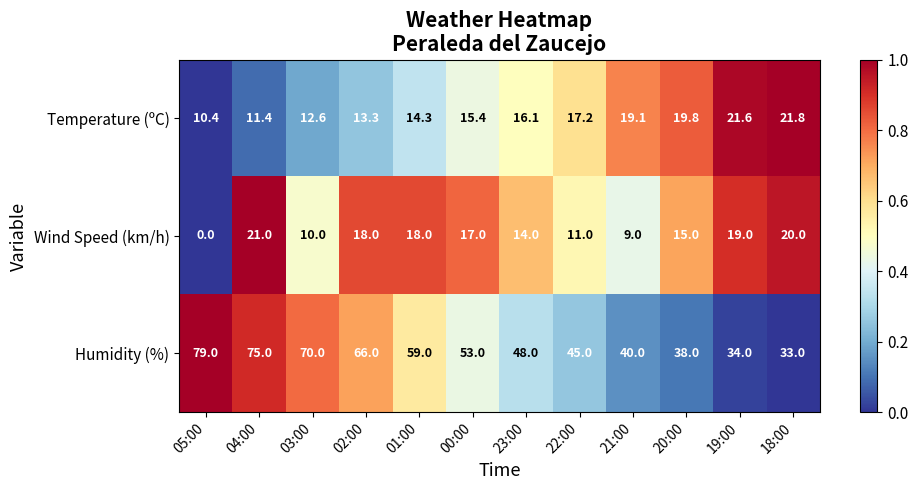

Which label corresponds to the largest value in the chart?

05:00